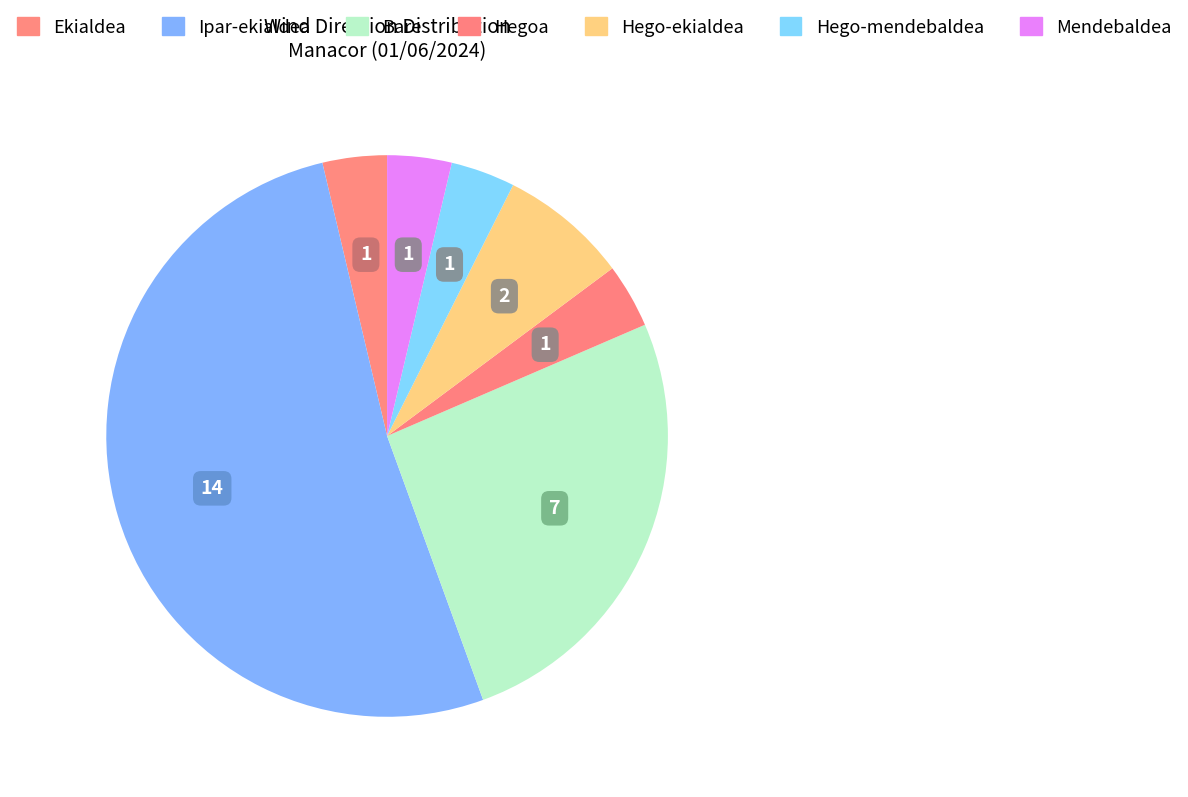

How many segments does this pie chart have?

7